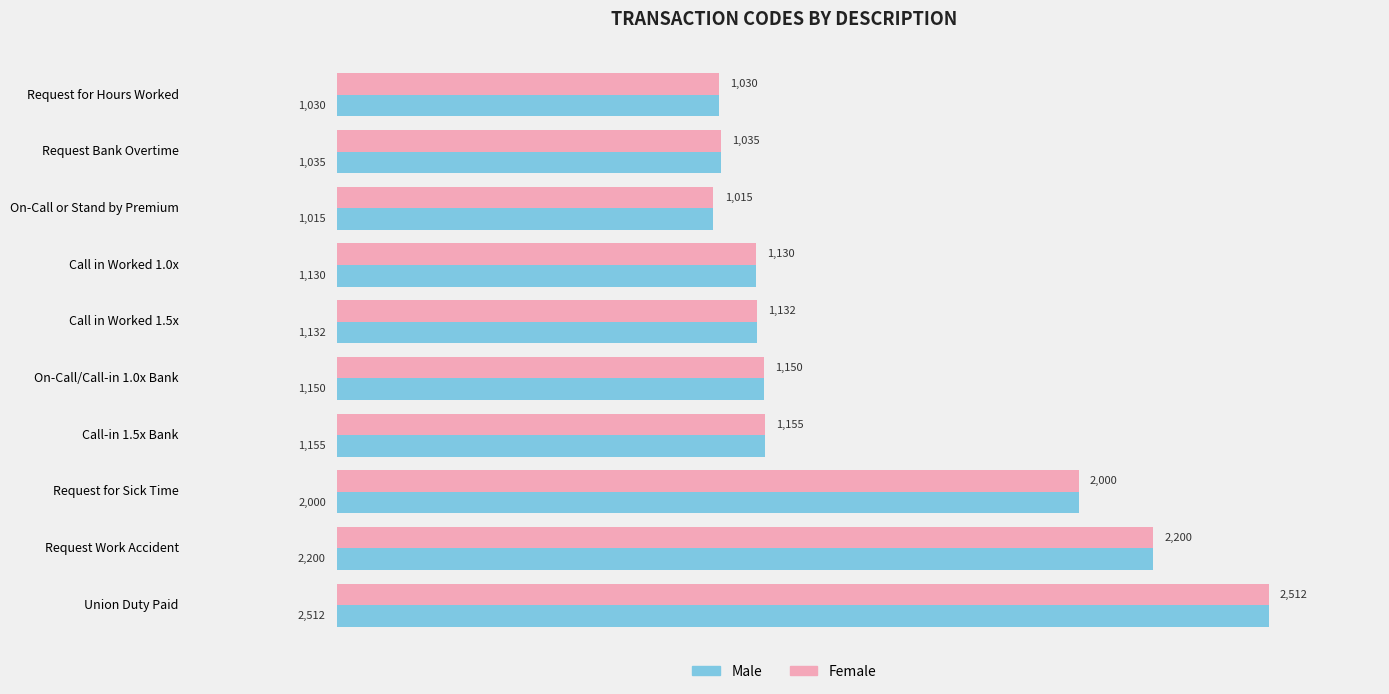

Which label corresponds to the smallest value in the chart?

On-Call or Stand by Premium